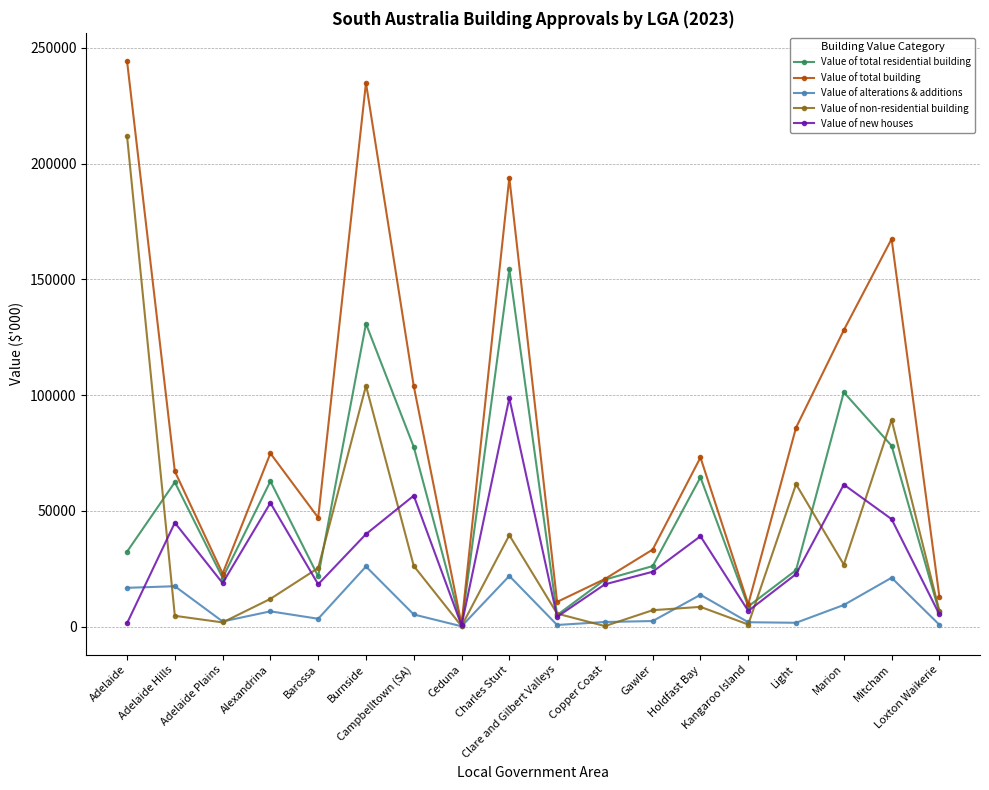

What is the sum of the Value of total building values at Light and Copper Coast?

106589.6